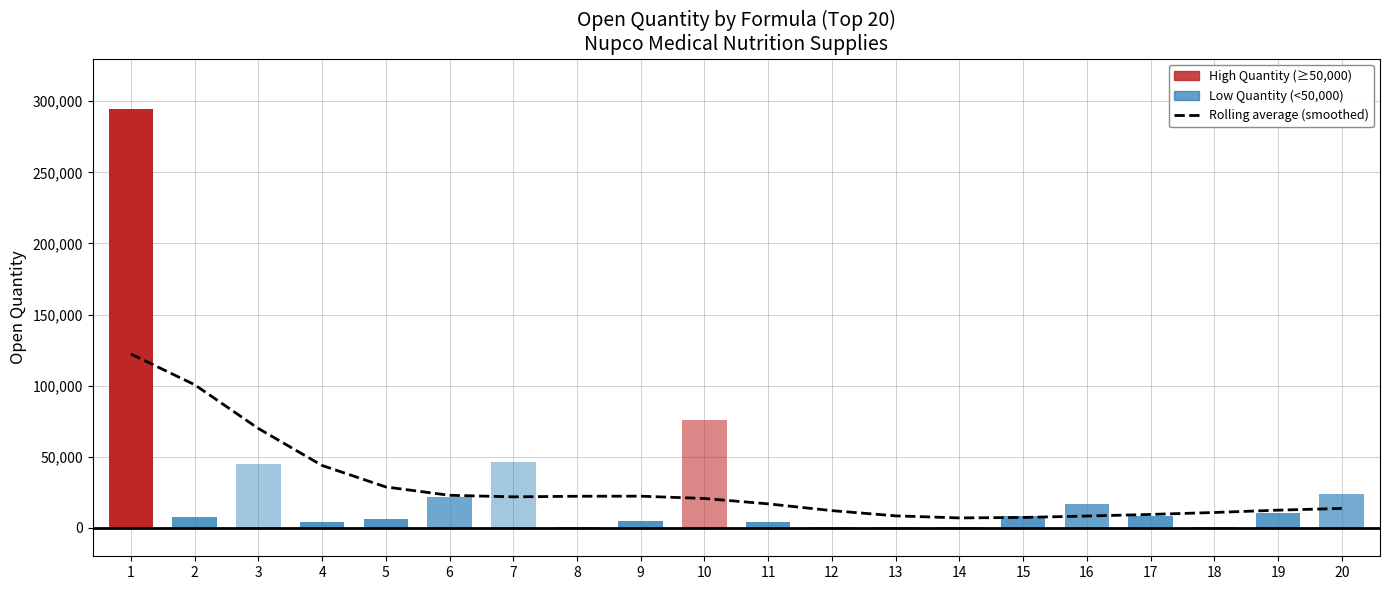

Between 13 and 16, which is larger?

13